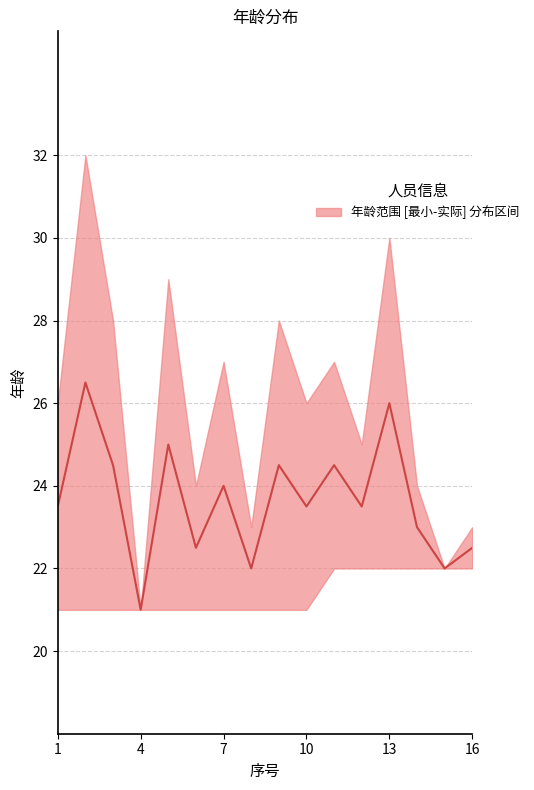

Where is 年龄_lower nearest to the value 21?

1